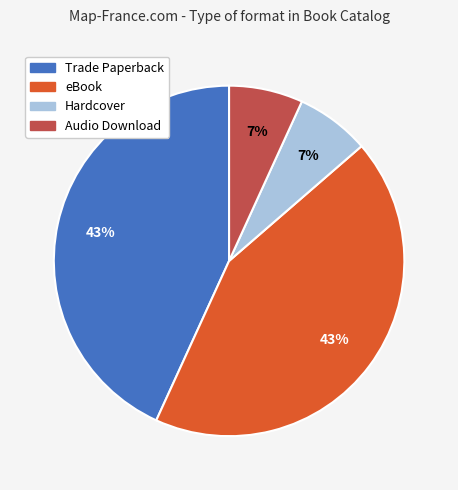

Is the sum of Trade Paperback and eBook greater than half?

Yes